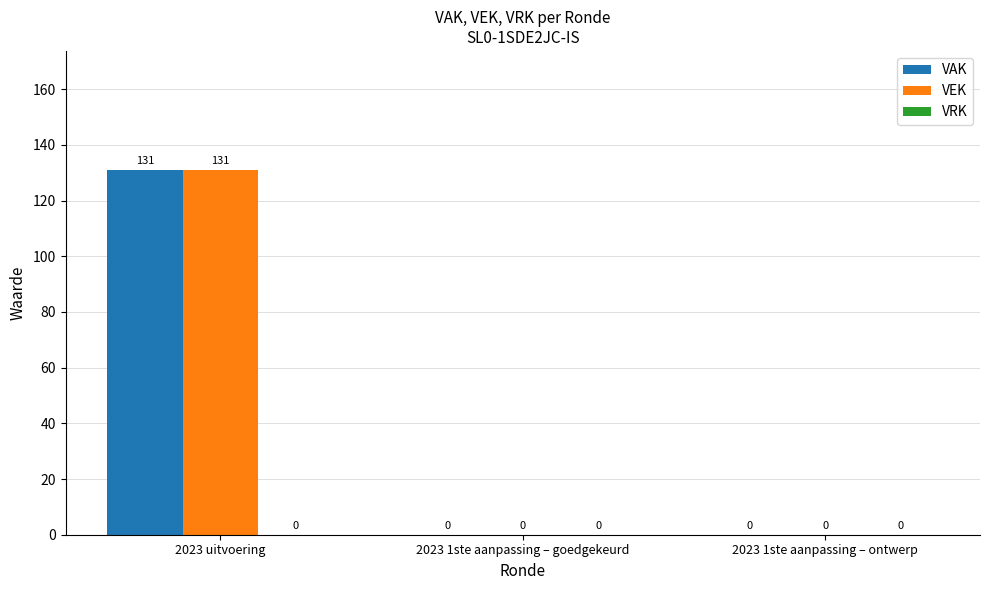

How many values in the VAK series exceed 0?

1